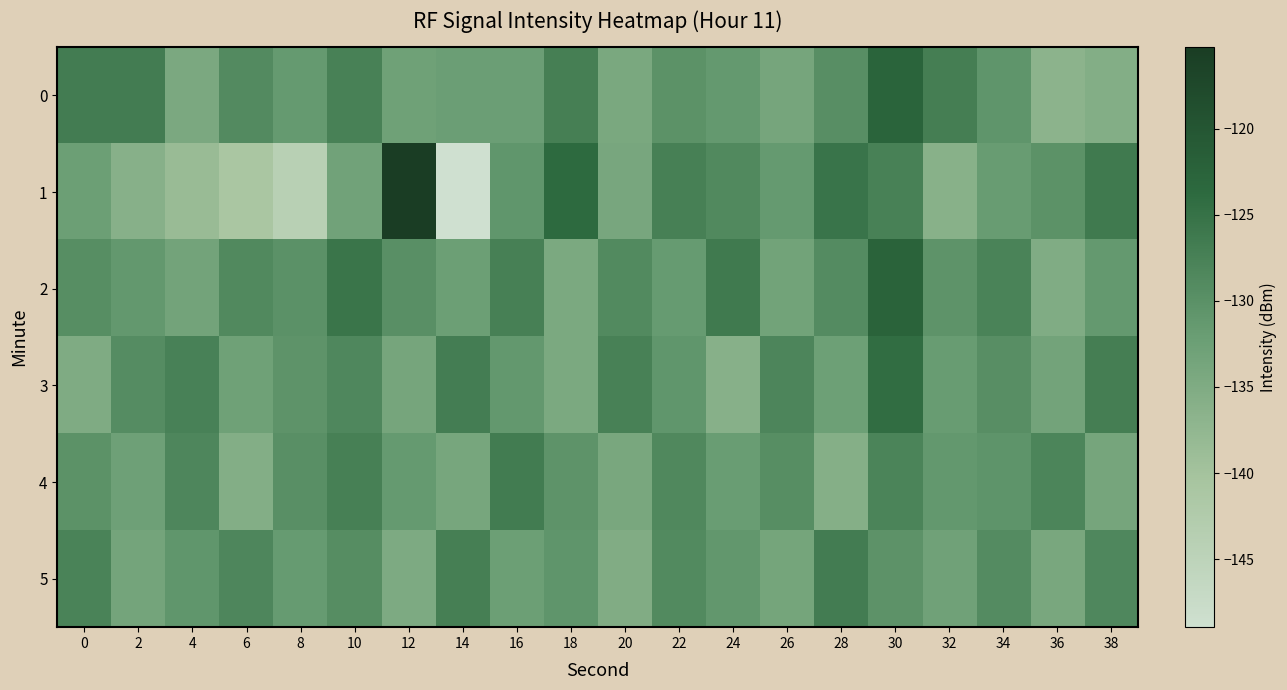

Rank the series at 0 from lowest to highest value.

3, 1, 4, 2, 5, 0